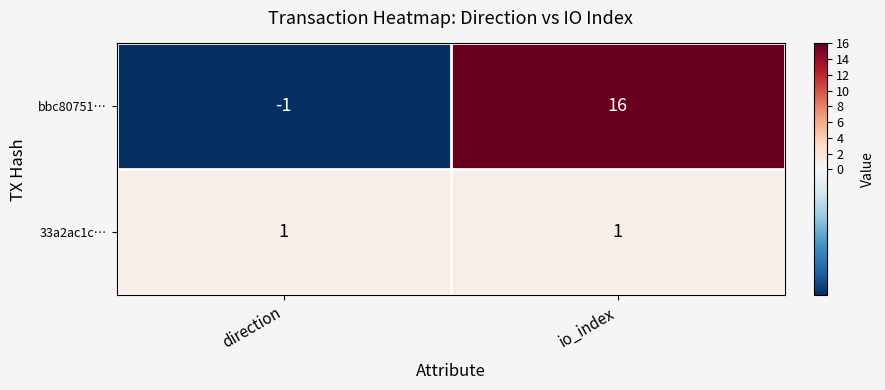

The bbc80751… series shows 16 at io_index. True or false?

True